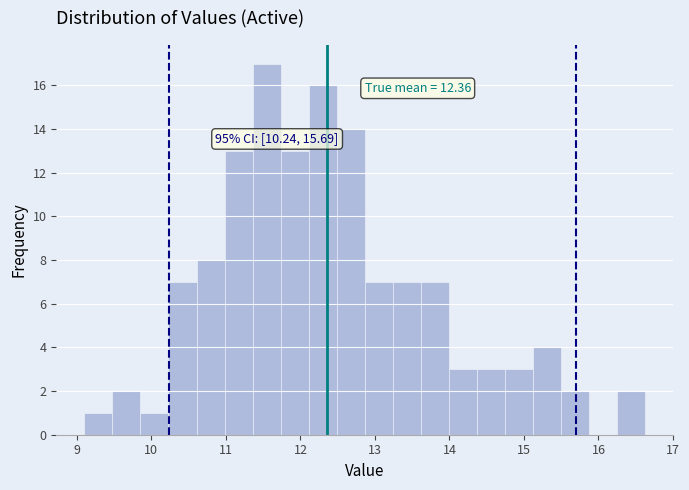

Read against the x-axis, roughly where is the centre of the tallest bar?

11.5